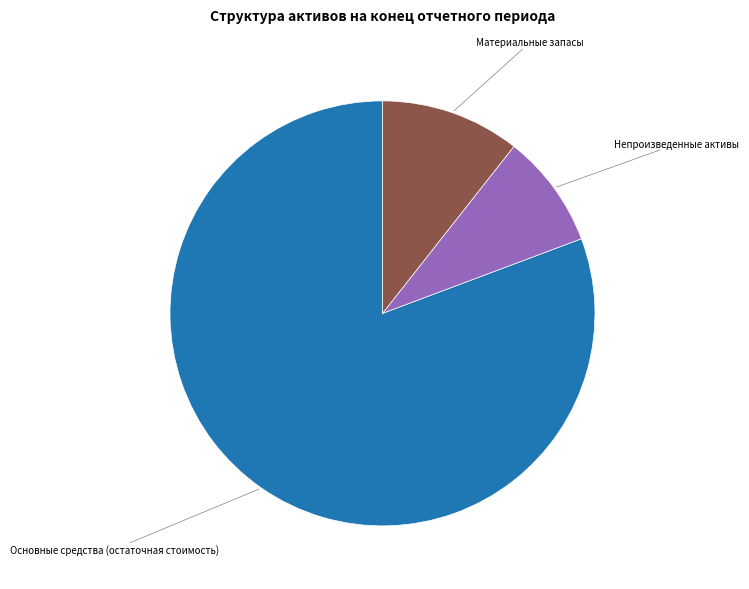

Is it true that Материальные запасы is 11% of the pie?

True